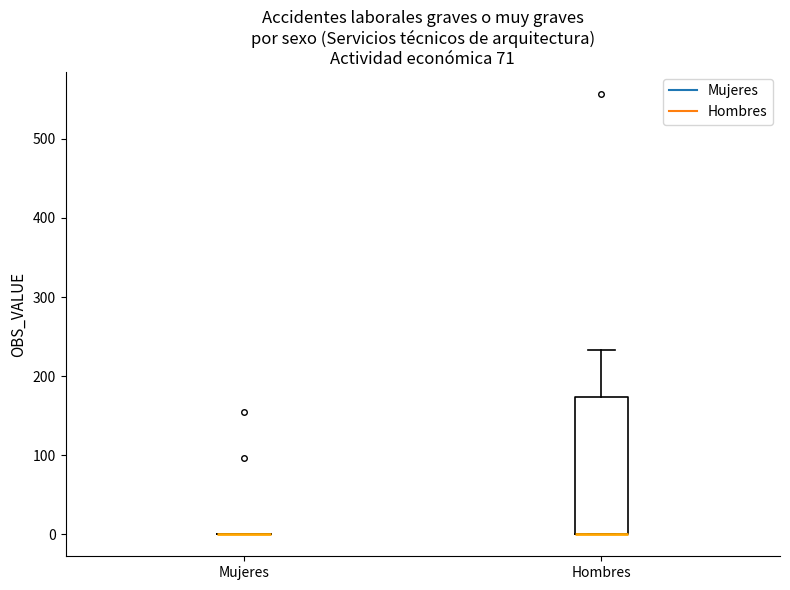

Comparing the boxes themselves (not the whiskers), which one is the tallest?

Hombres